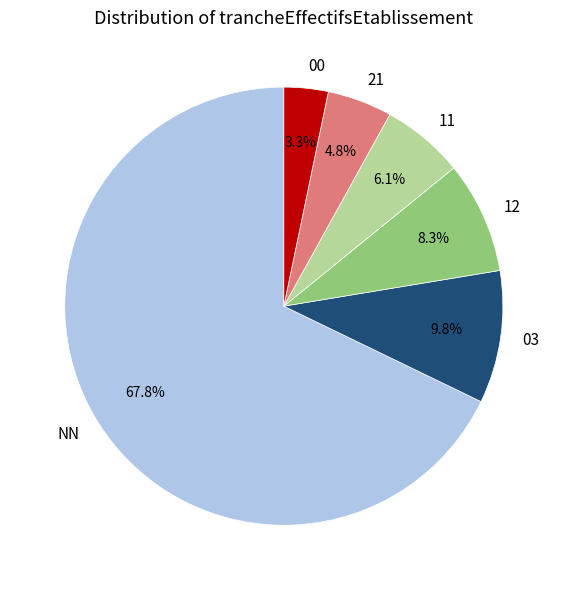

Does NN account for over 50% of the chart?

Yes